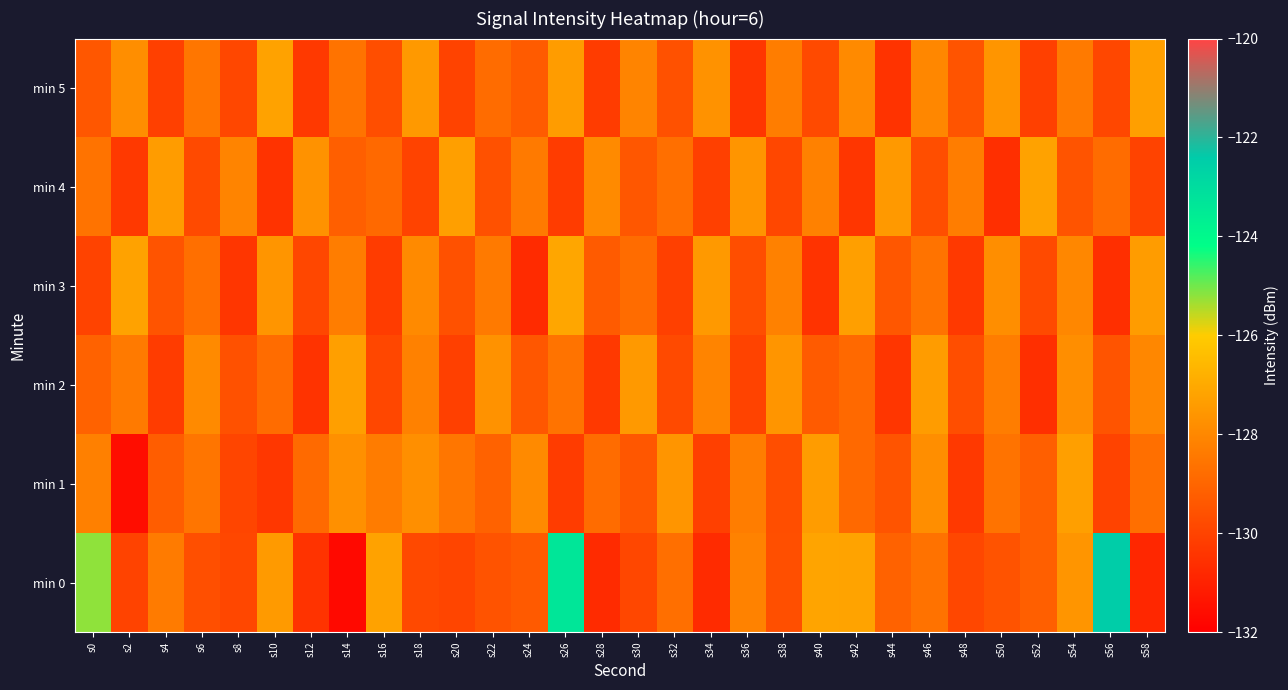

Which series has the largest range (max minus min)?

min 0